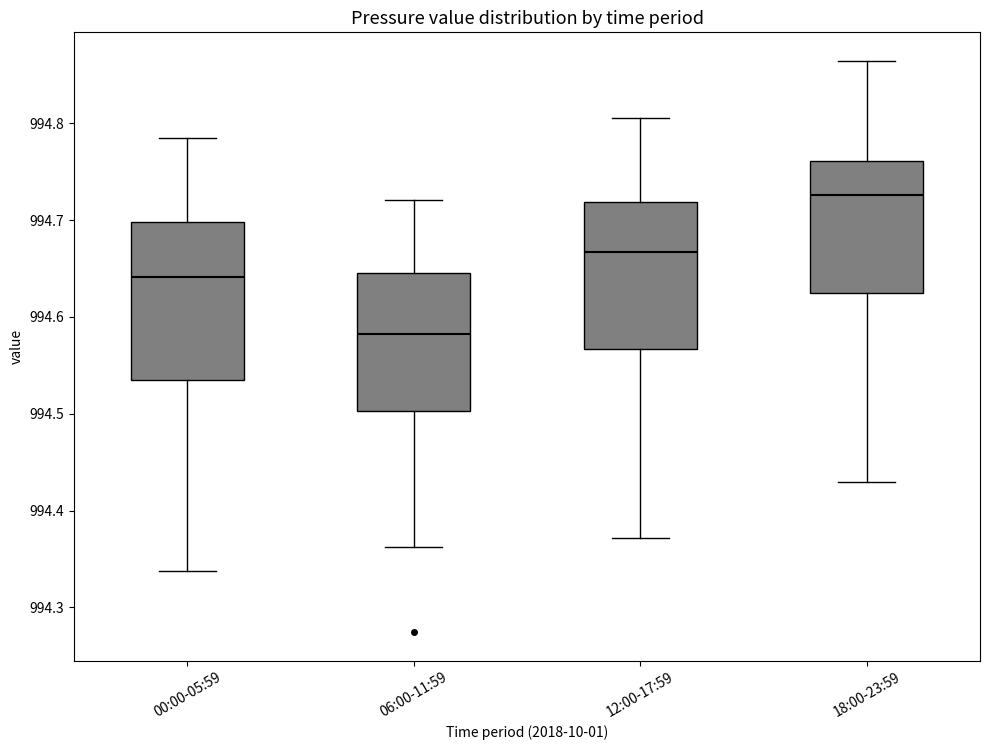

Reading left to right, transcribe this box plot: for each box, give where its median line is, the range the box spans, and where its two whiskers end, as read against the y-axis. The values are not printed on the chart, so give them approximately, as read against the axis.

00:00-05:59: median 994.64, box 994.53 to 994.70, whiskers 994.34 to 994.78
06:00-11:59: median 994.58, box 994.50 to 994.65, whiskers 994.36 to 994.72
12:00-17:59: median 994.67, box 994.57 to 994.72, whiskers 994.37 to 994.81
18:00-23:59: median 994.73, box 994.62 to 994.76, whiskers 994.43 to 994.86